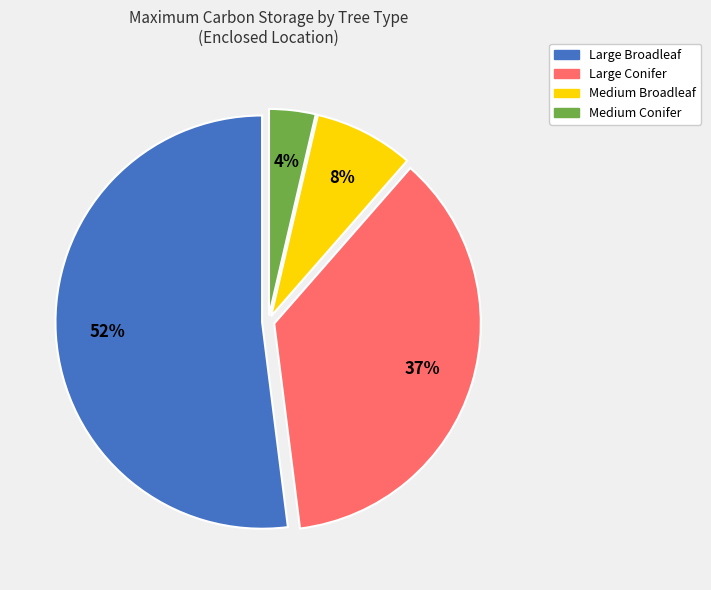

Combined, do Medium Broadleaf and Medium Conifer account for over 50%?

No